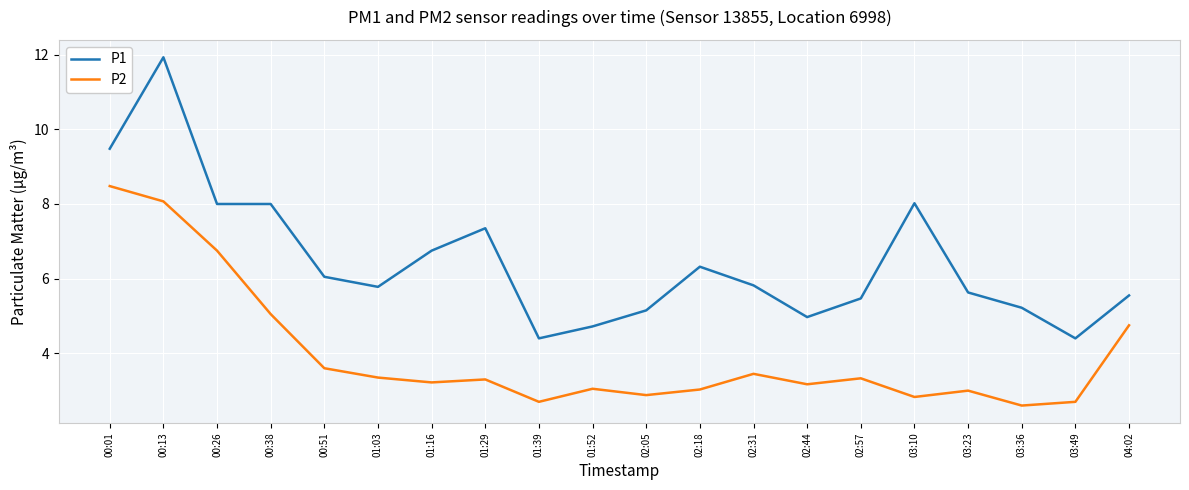

What position from the left is 00:51?

5